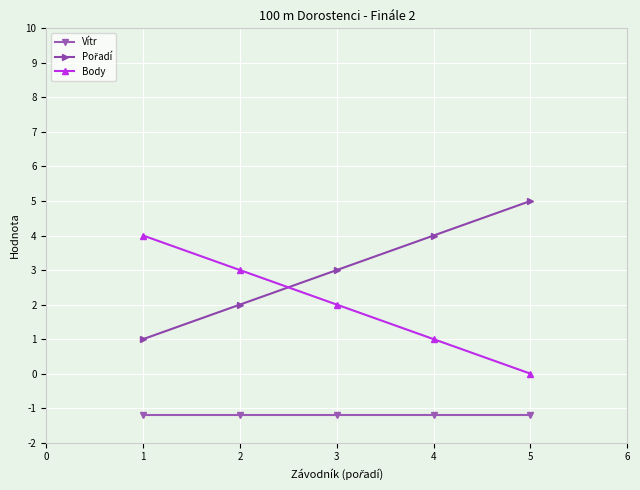

The value of Vítr at 3 is -0.7. True or false?

False